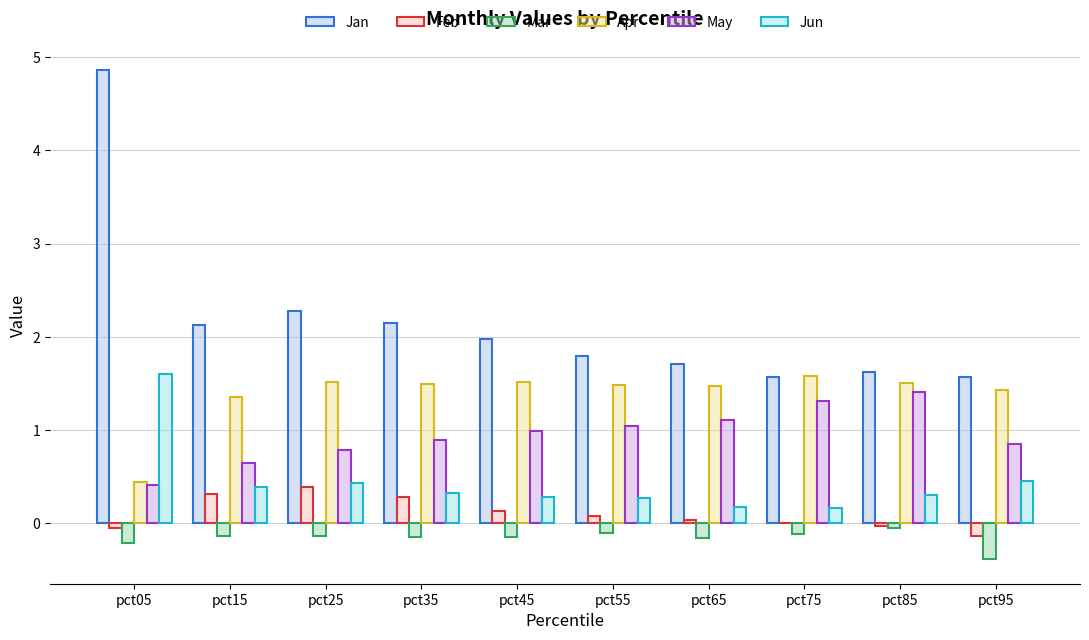

What is the sum of the Jun values at pct45 and pct65?

0.5